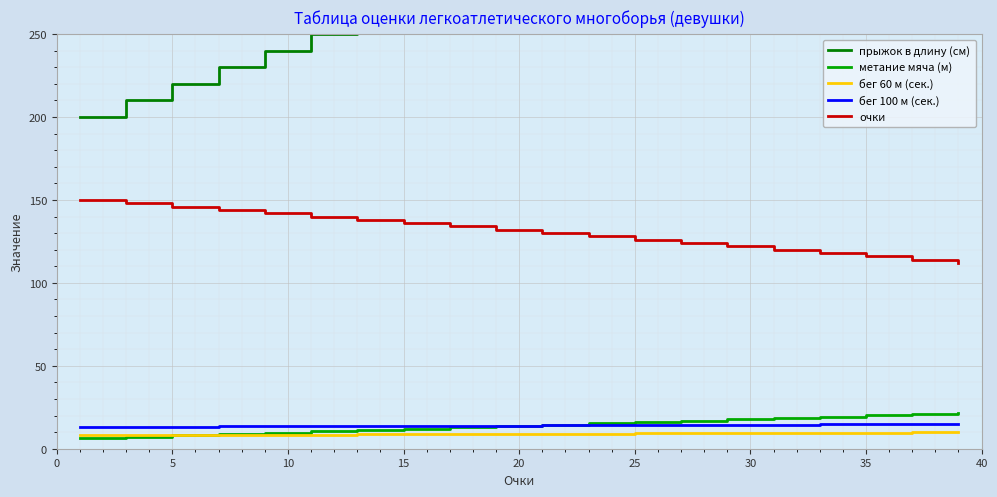

What are all the series names shown in the legend?

прыжок в длину (см), метание мяча (м), бег 60 м (сек.), бег 100 м (сек.), очки